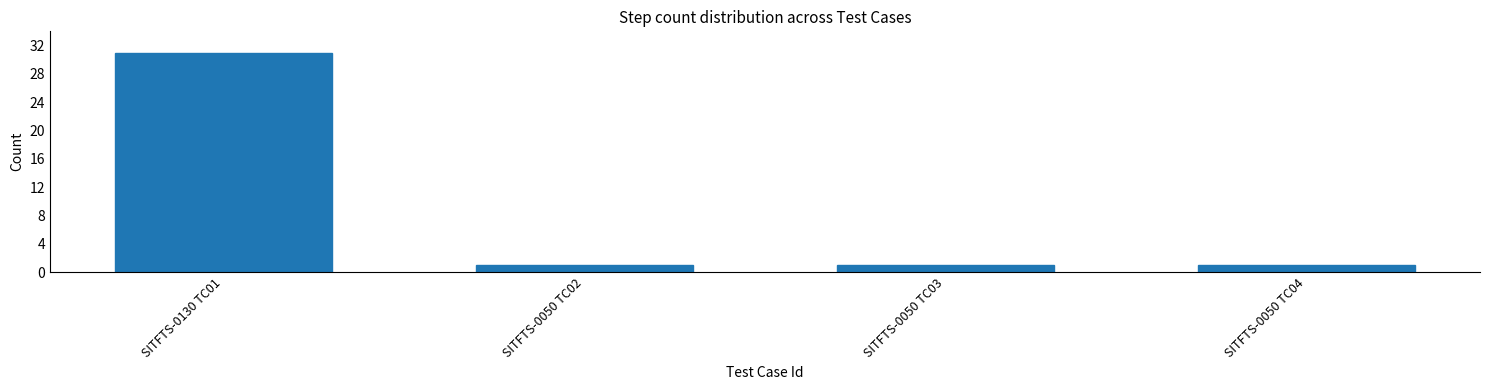

Reading left to right, transcribe all the data shown in this chart.

SITFTS-0130 TC01=31	SITFTS-0050 TC02=1	SITFTS-0050 TC03=1	SITFTS-0050 TC04=1